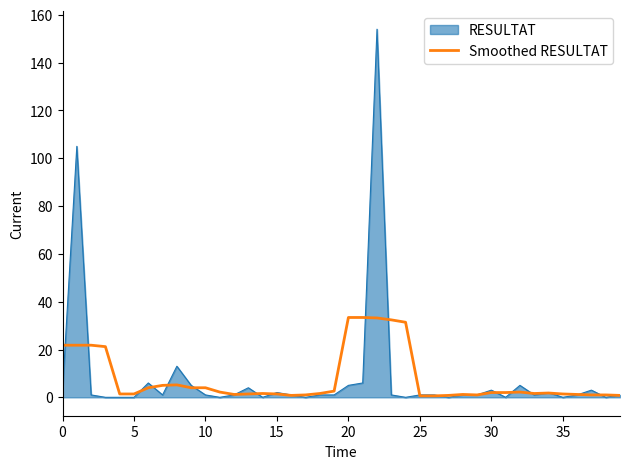

What is the maximum value for RESULTAT?

154.0